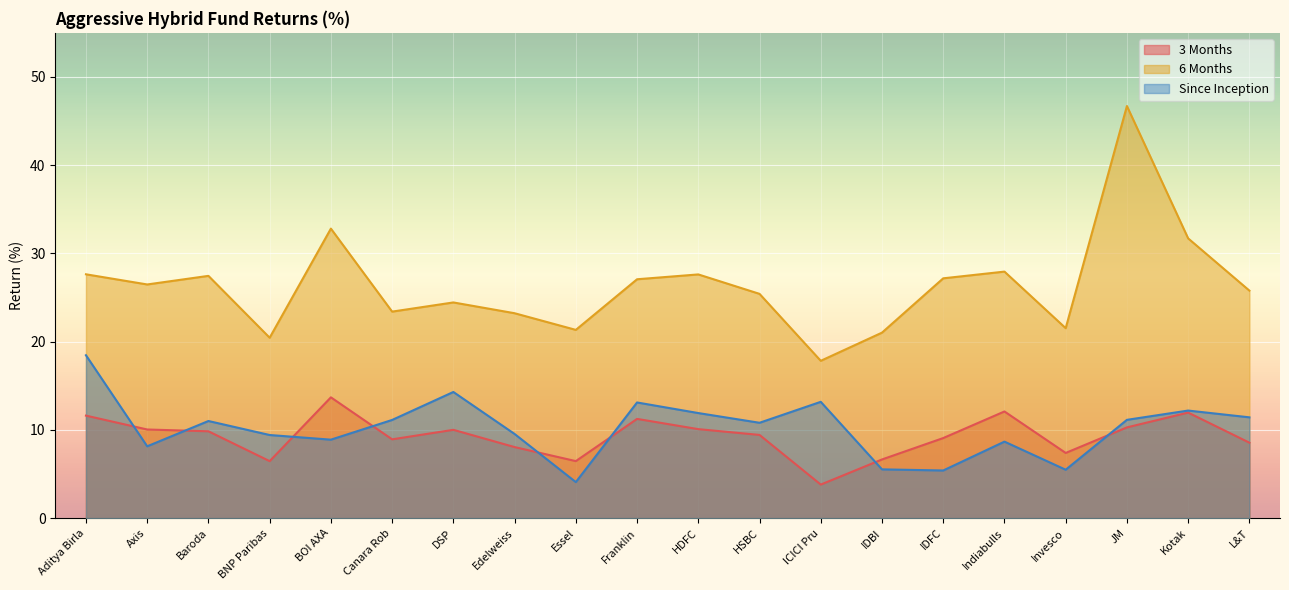

What is the smallest value displayed?

3.8